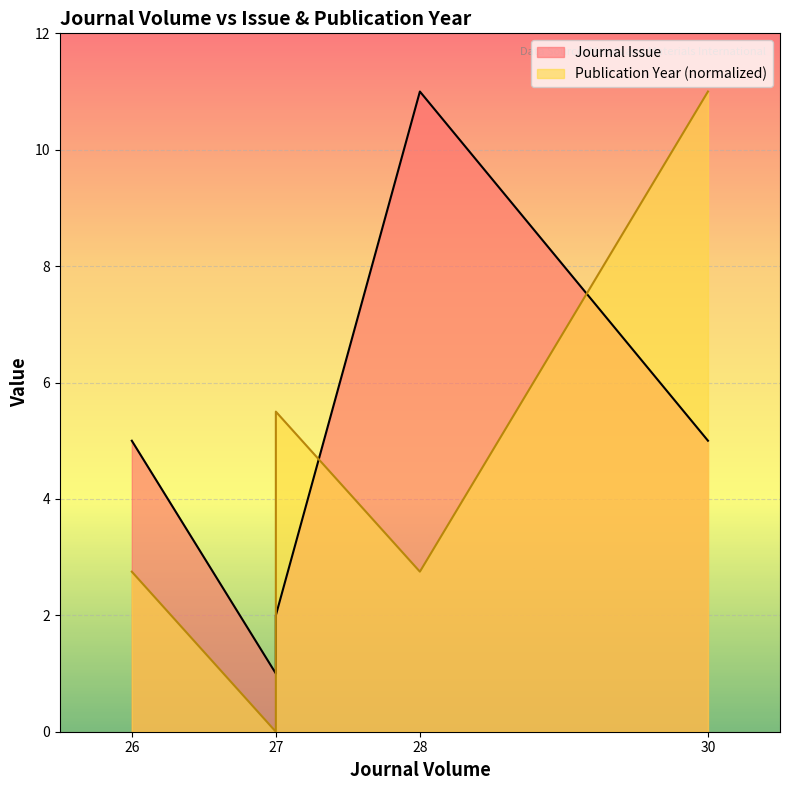

Is it true that Publication Year equals 15.2 at 30?

False